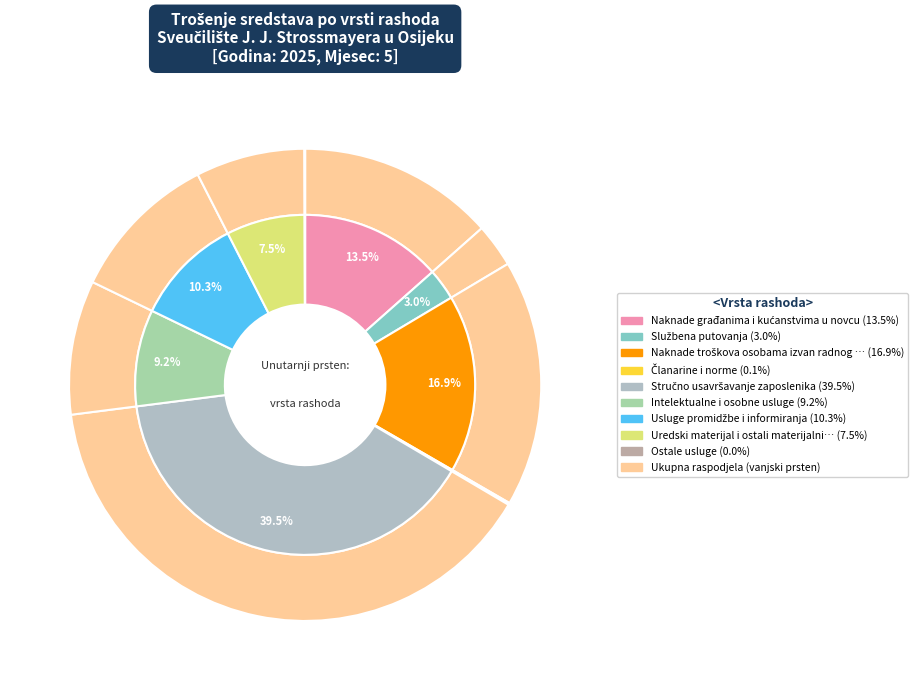

Which category has the smallest portion of the pie?

Ostale usluge